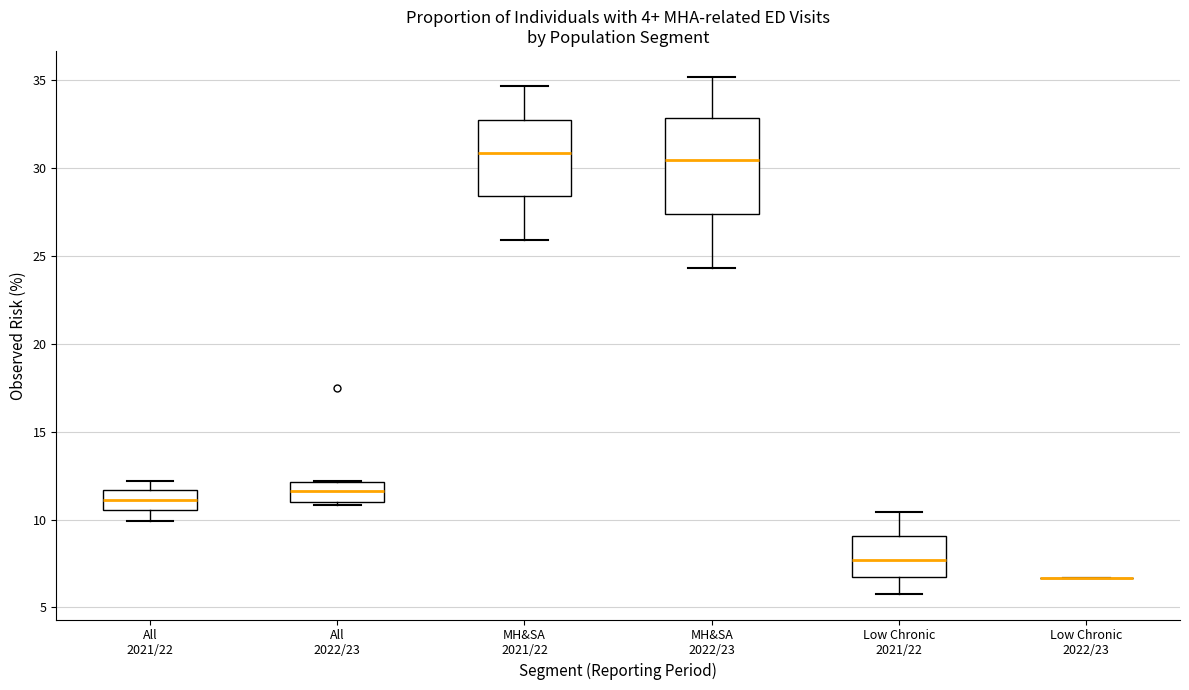

Where is the lower edge of the box for All 2022/23 on the y-axis? The values are not printed on the chart, so give them approximately, as read against the axis.

11.0